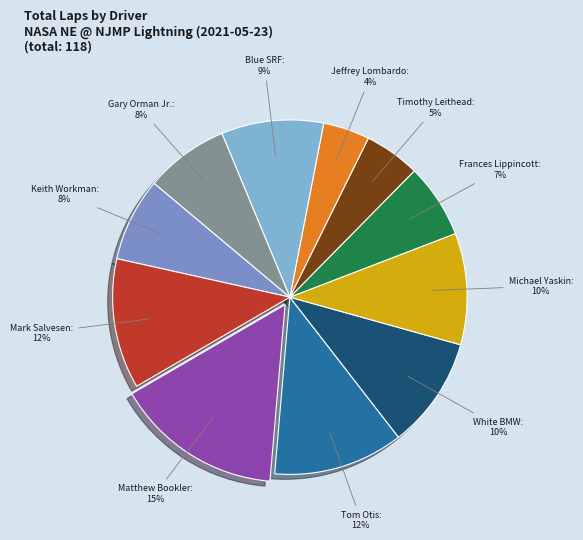

To the nearest percent, what is the average slice percentage?

9%